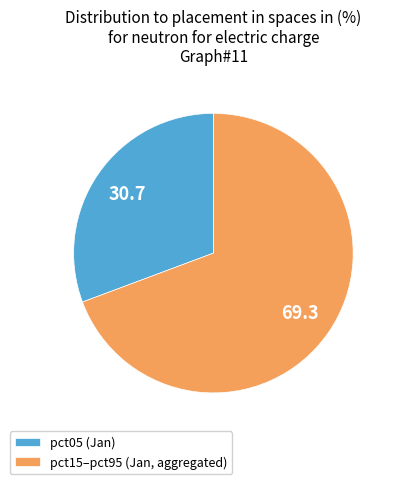

How many segments does this pie chart have?

2